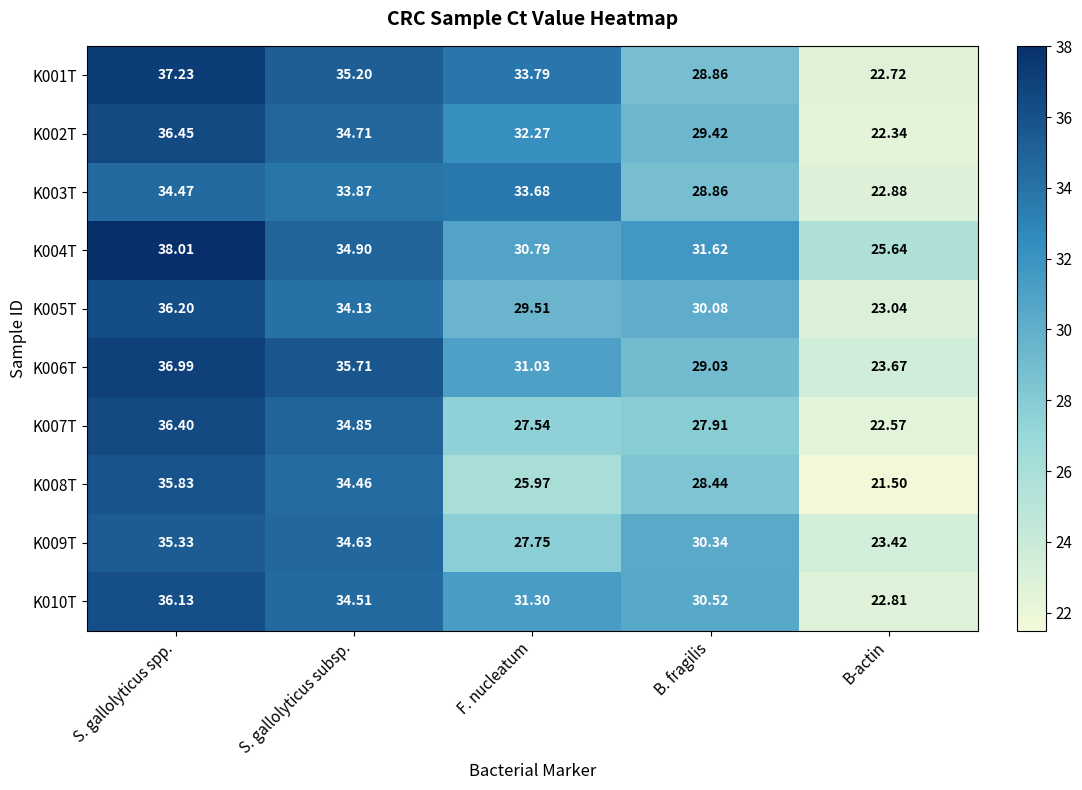

Where does the K006T series first go above 31?

S. gallolyticus spp.